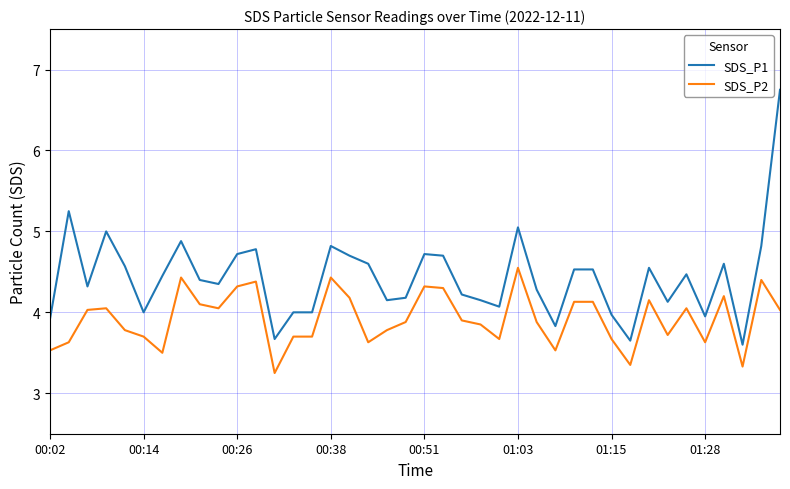

Which series has the widest spread of values?

SDS_P1